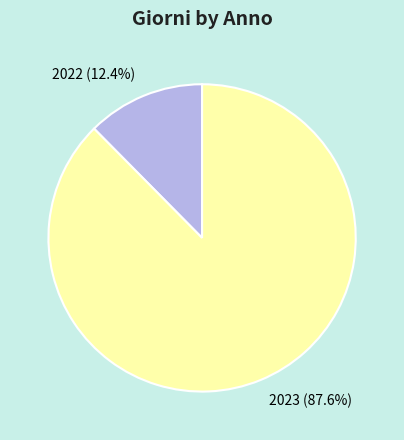

How many segments does this pie chart have?

2